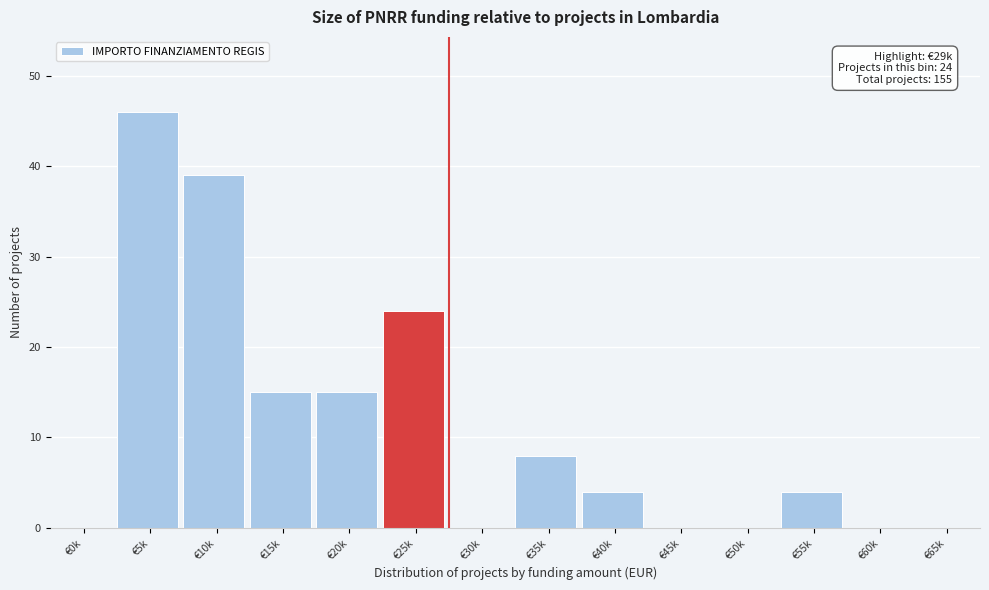

Reading left to right, what are all the values shown in this chart?

€0k=0	€5k=46	€10k=39	€15k=15	€20k=15	€25k=24	€30k=0	€35k=8	€40k=4	€45k=0	€50k=0	€55k=4	€60k=0	€65k=0